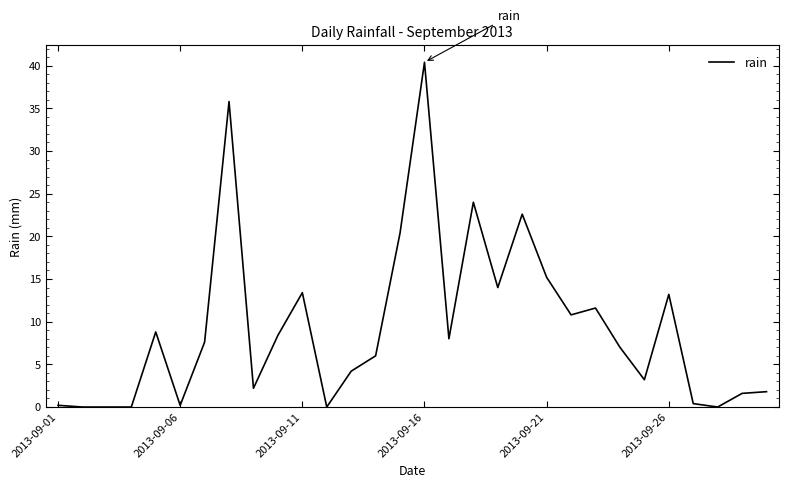

What is the difference between the maximum and minimum values?

40.4